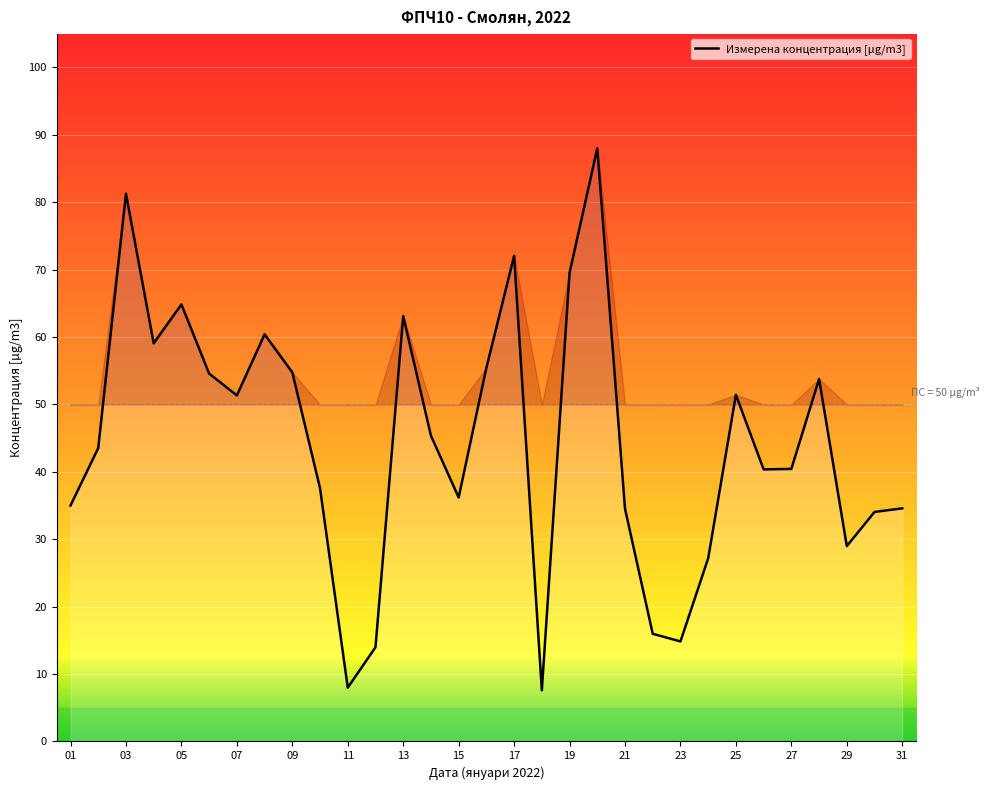

How many lines are shown in the chart?

1